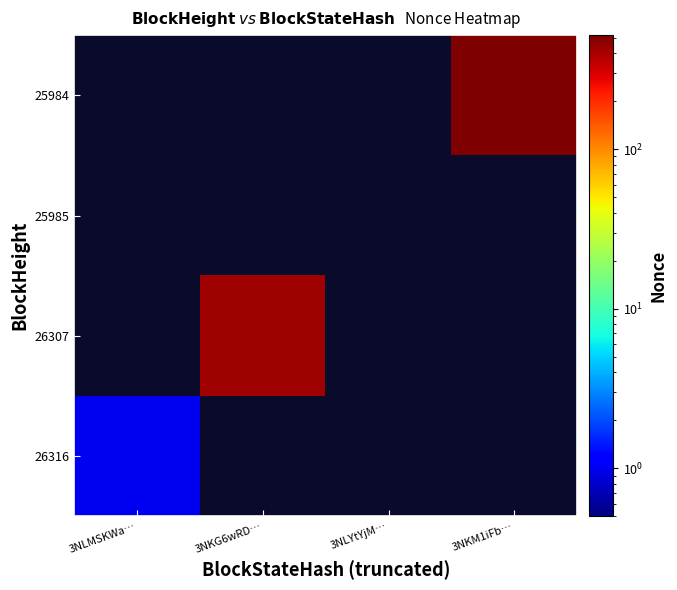

How many data points does each series have?

4